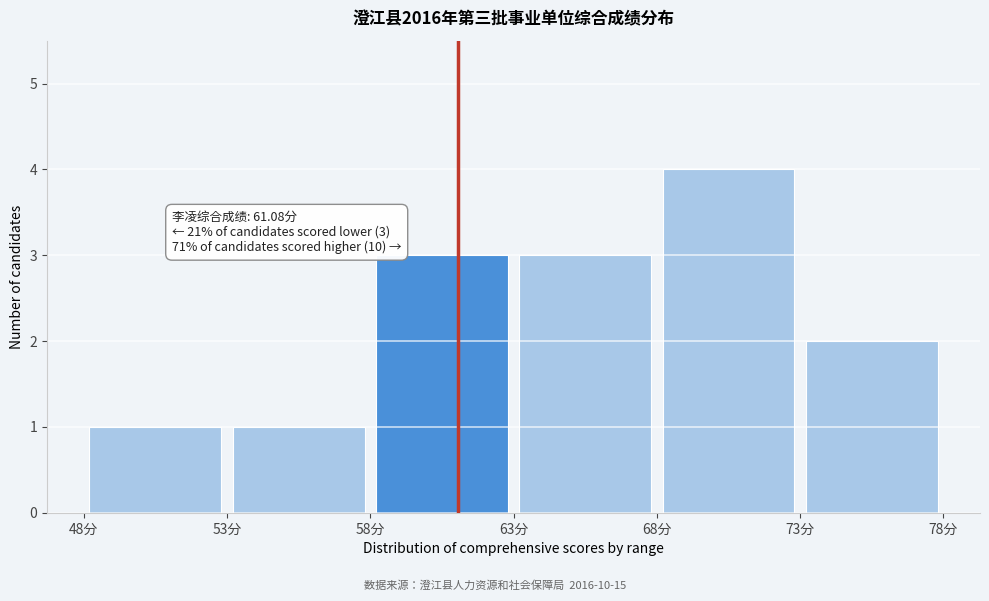

Over which range of the x-axis is the bar tallest?

68 to 73